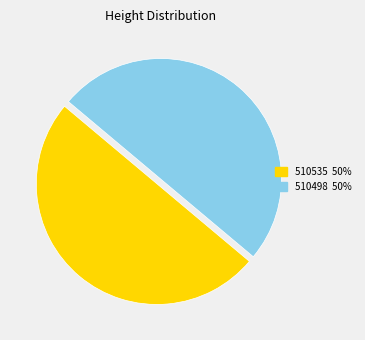

What is the ratio of the value at 510498 to the value at 510535?

1.0